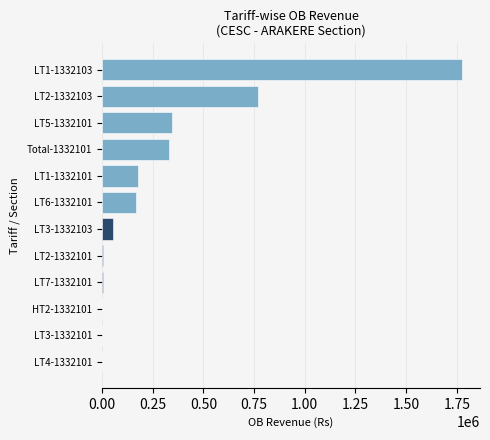

True or false: the data shows 344499.2 at LT5-1332101.

True